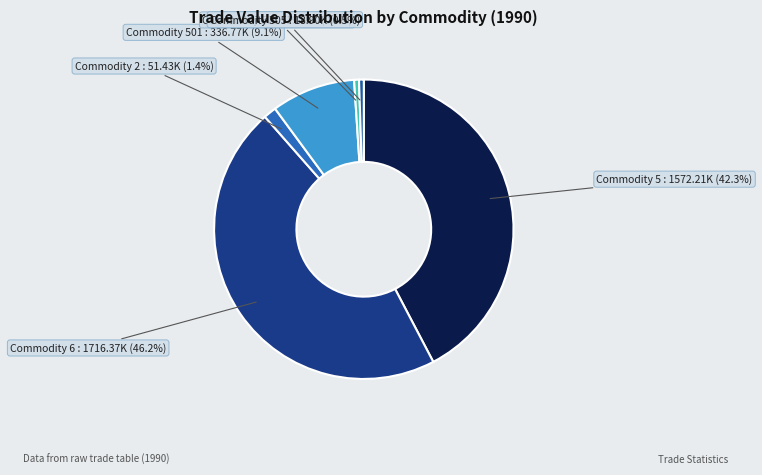

Which slice is the largest?

Commodity 6